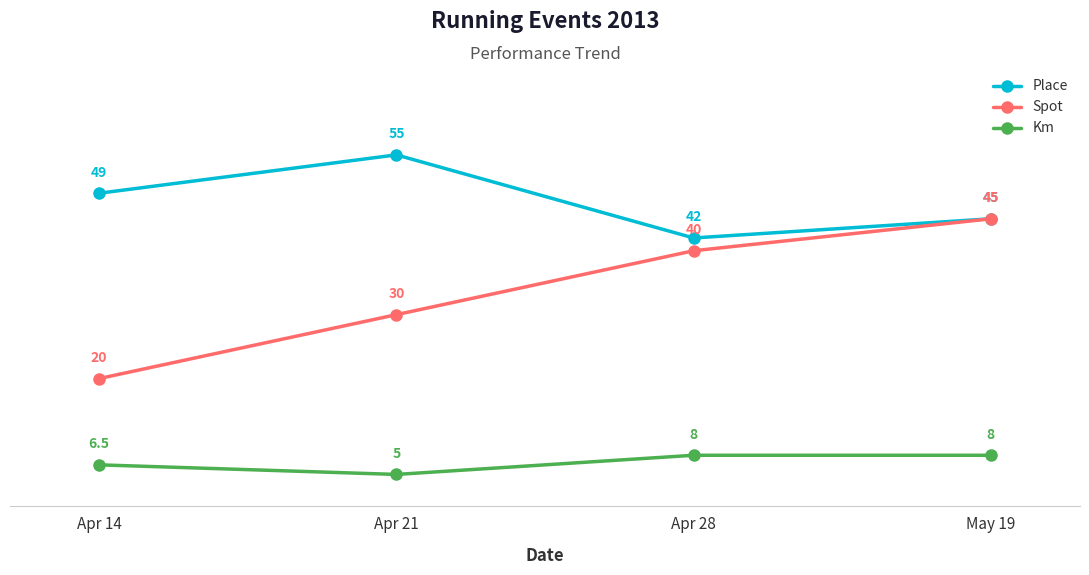

Where is the first local maximum for Place?

Apr 21